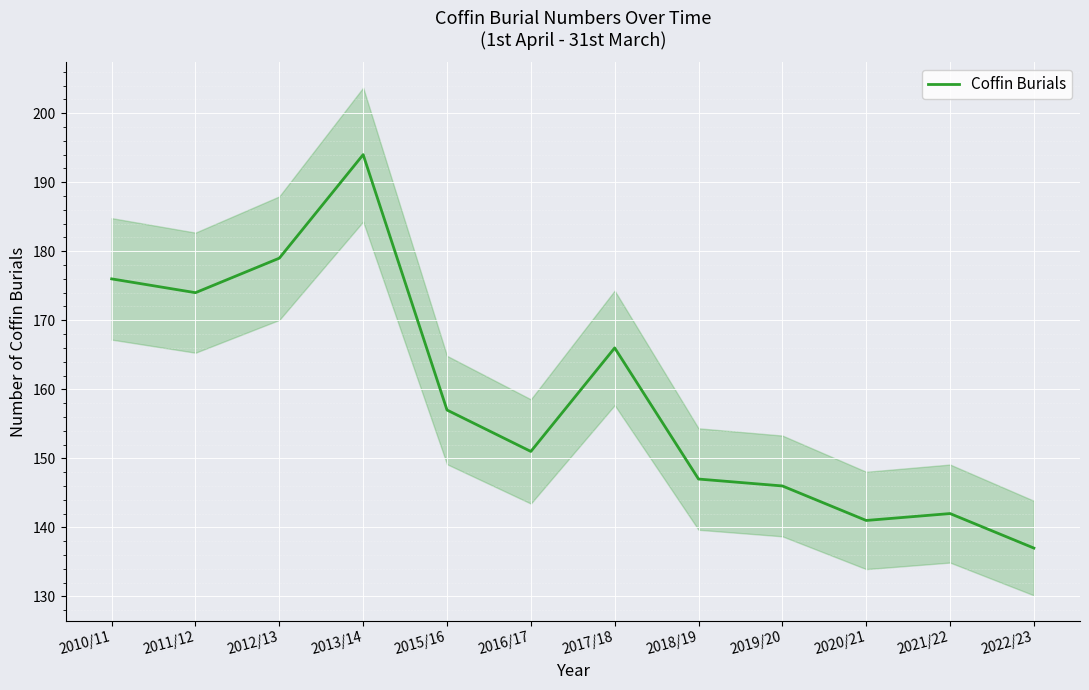

What is the ratio of the value at 2016/17 to the value at 2018/19?

1.0